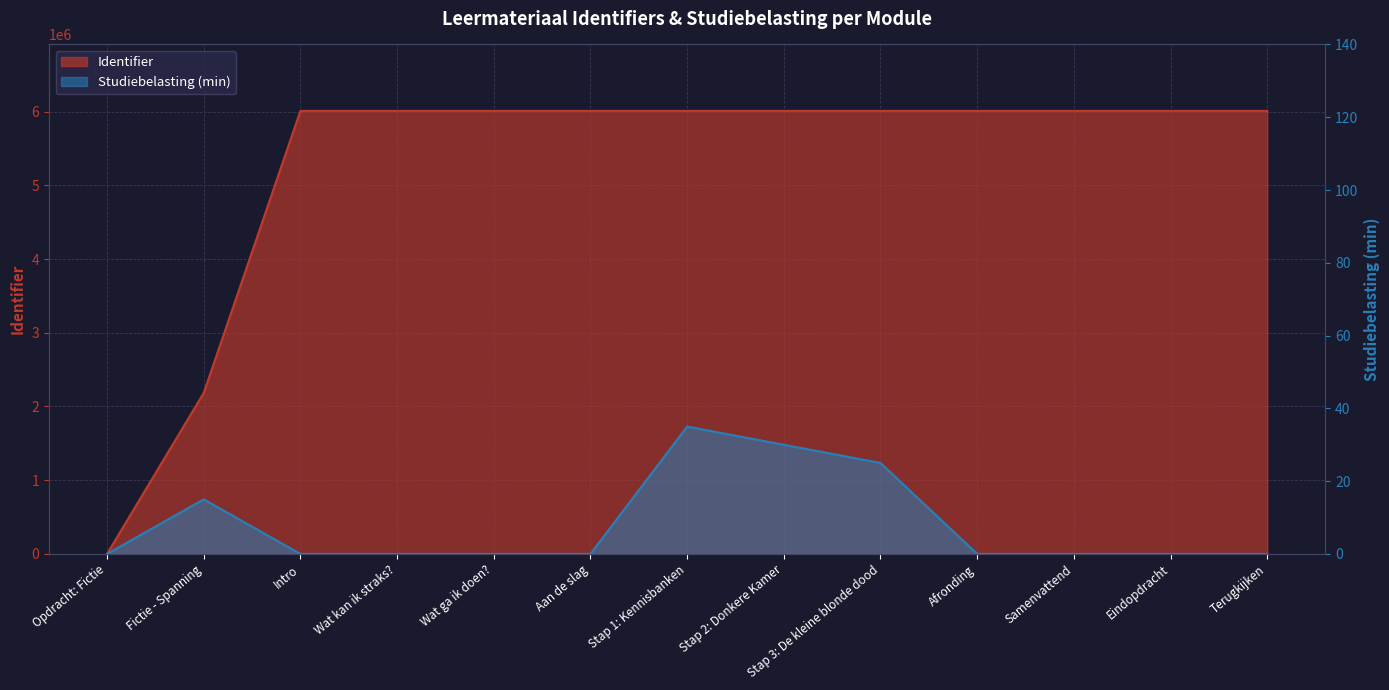

What position from the right is Afronding?

4